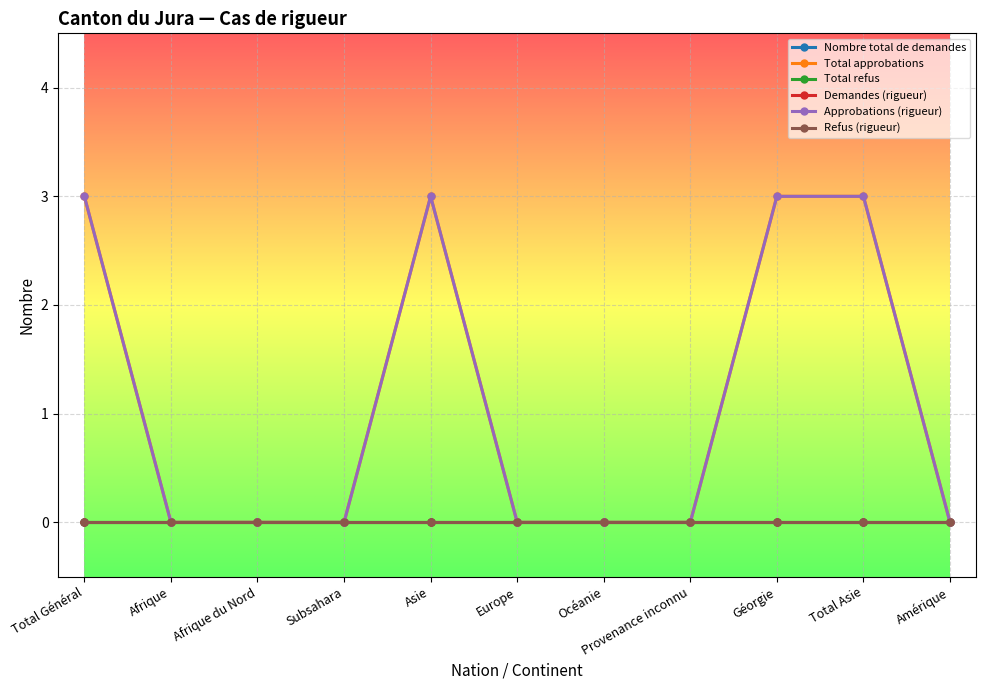

Is this an area chart (filled region under the line)?

No